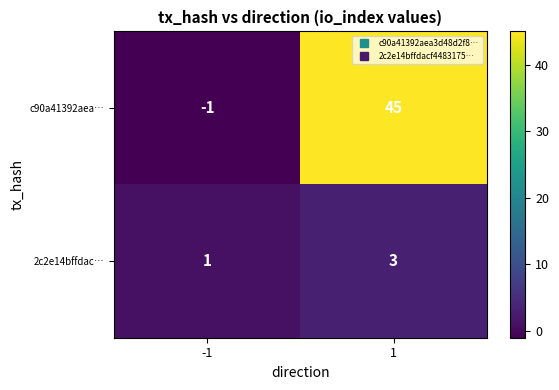

The value of c90a41392aea… at 1 is 72. True or false?

False